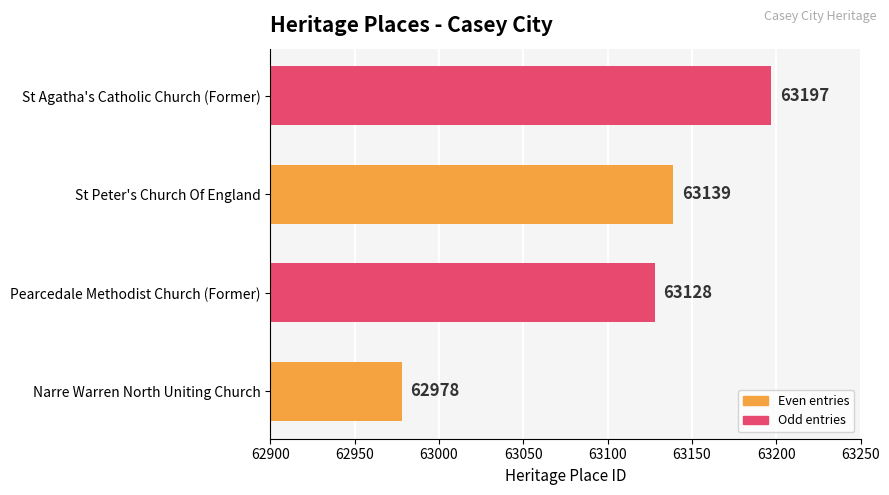

What is the maximum value shown in the chart?

63197